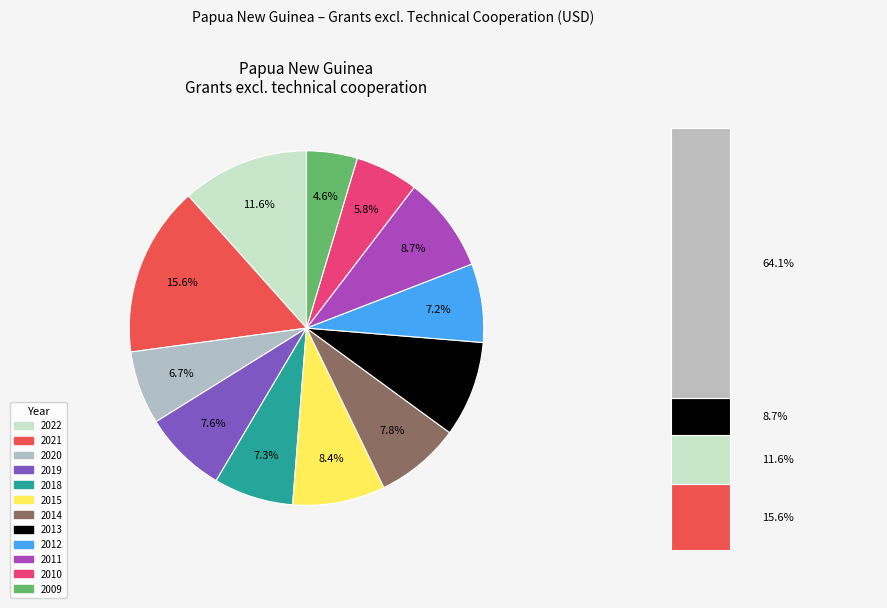

What percentage is the 2011 slice, to the nearest percent?

9%